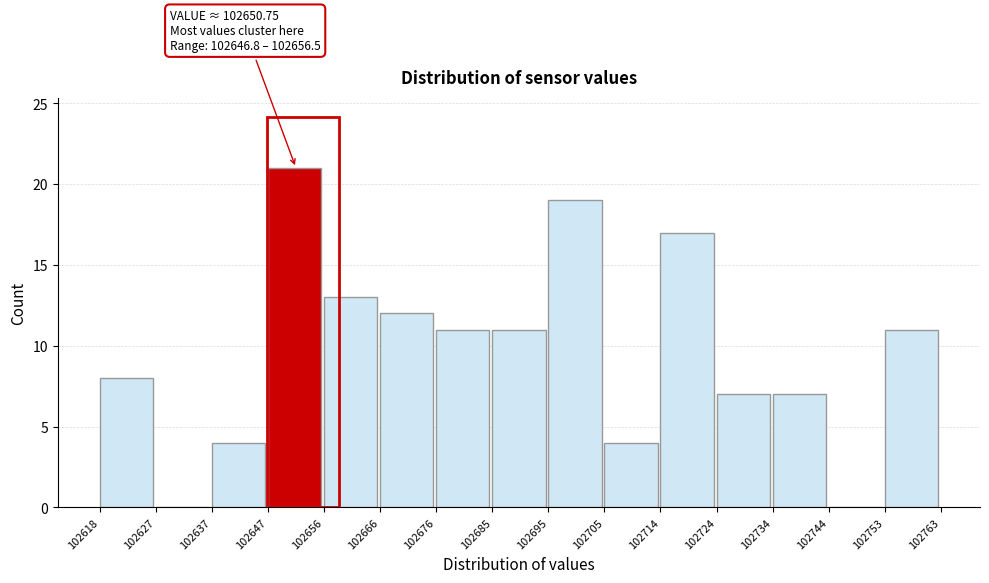

Which range on the x-axis has the tallest bar?

102647 to 102656